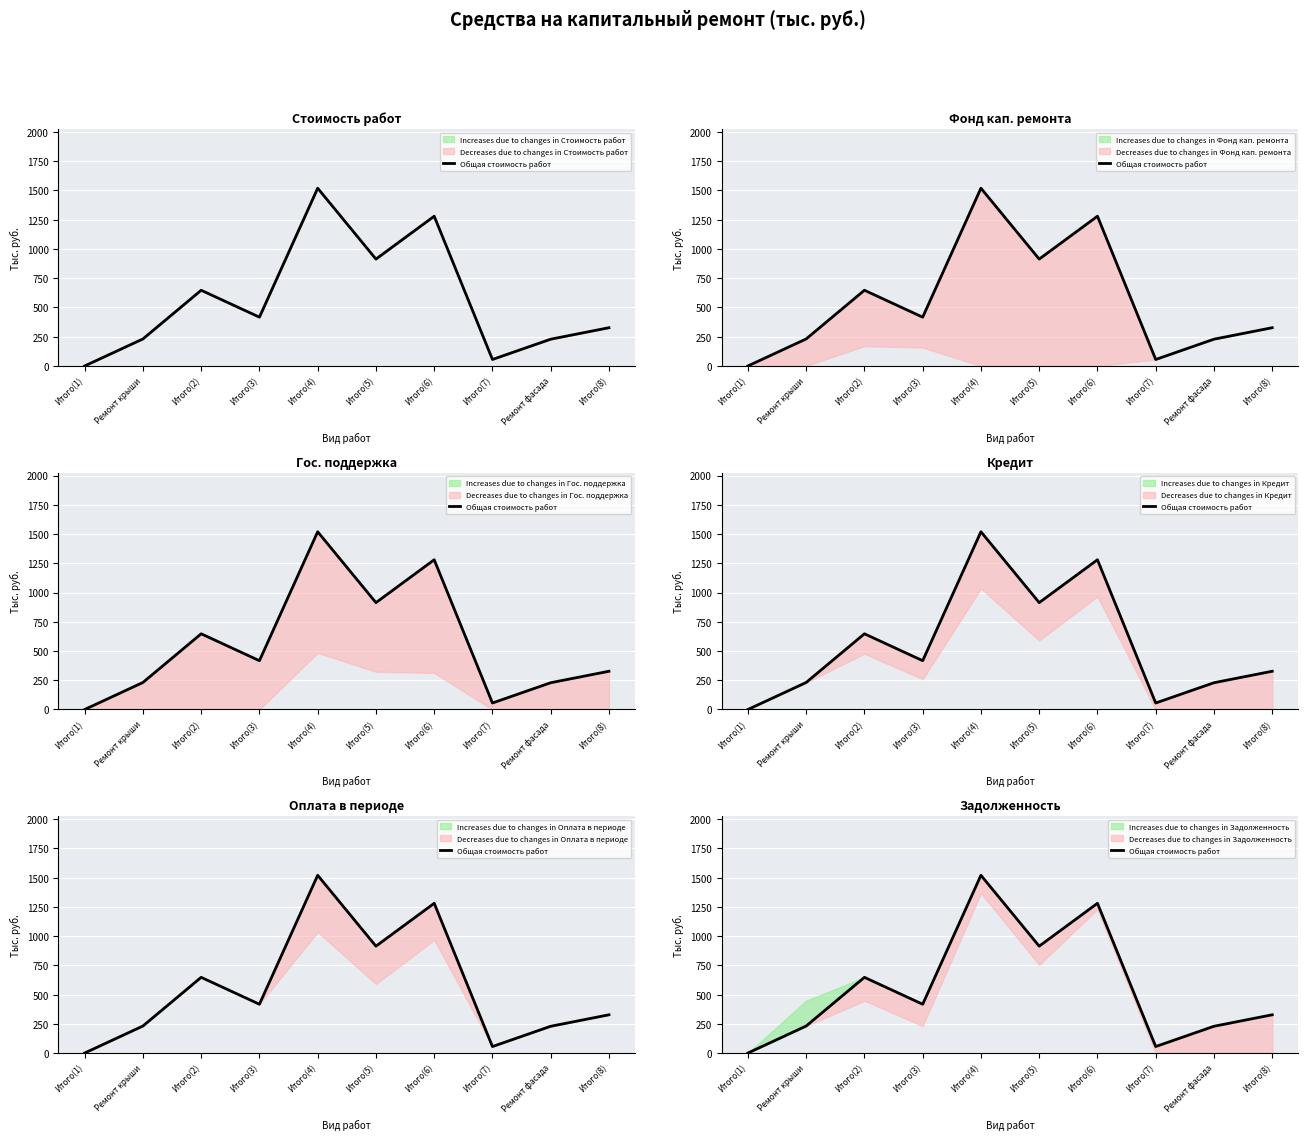

At which label does the data first exceed 417?

Итого(2)